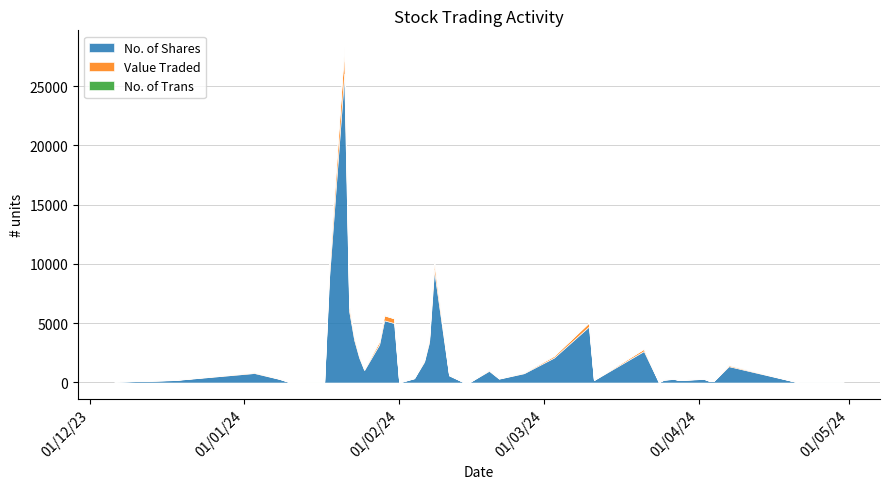

What is the spread (max minus min) of values at 10/01/2024?

34